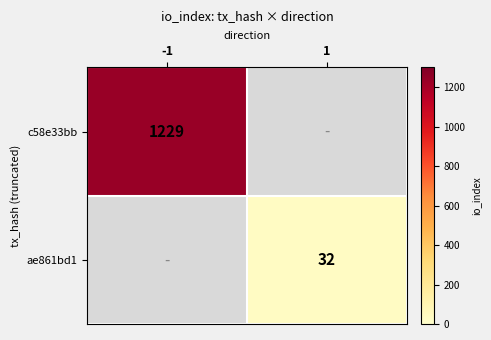

True or false: ae861bd1 has a value of 56 at 1.

False